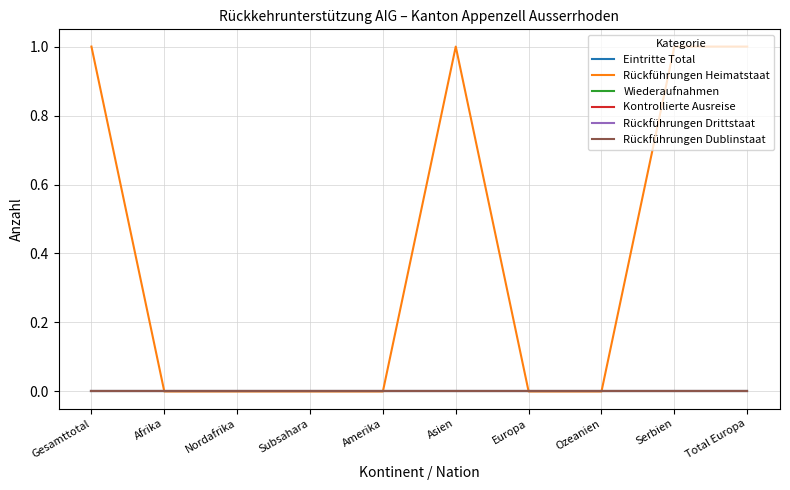

Reading right to left, transcribe all the data shown in this chart.

Eintritte Total: 0	0	0	0	0	0	0	0	0	0
Rückführungen Heimatstaat: 1	1	0	0	1	0	0	0	0	1
Wiederaufnahmen: 0	0	0	0	0	0	0	0	0	0
Kontrollierte Ausreise: 0	0	0	0	0	0	0	0	0	0
Rückführungen Drittstaat: 0	0	0	0	0	0	0	0	0	0
Rückführungen Dublinstaat: 0	0	0	0	0	0	0	0	0	0